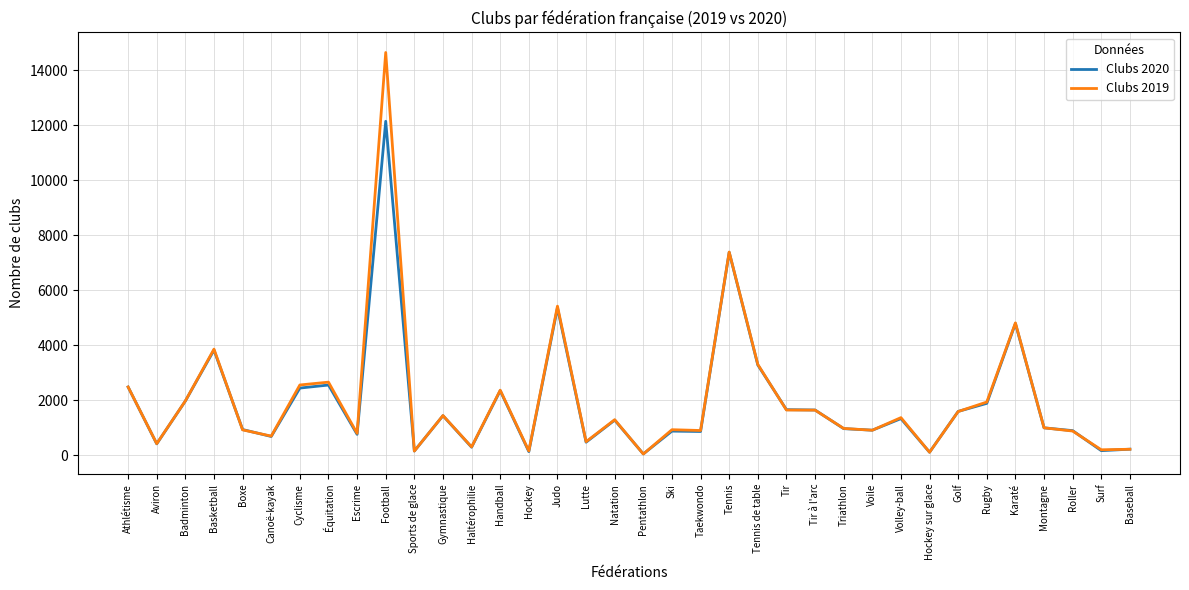

What is the greatest value displayed?

14649